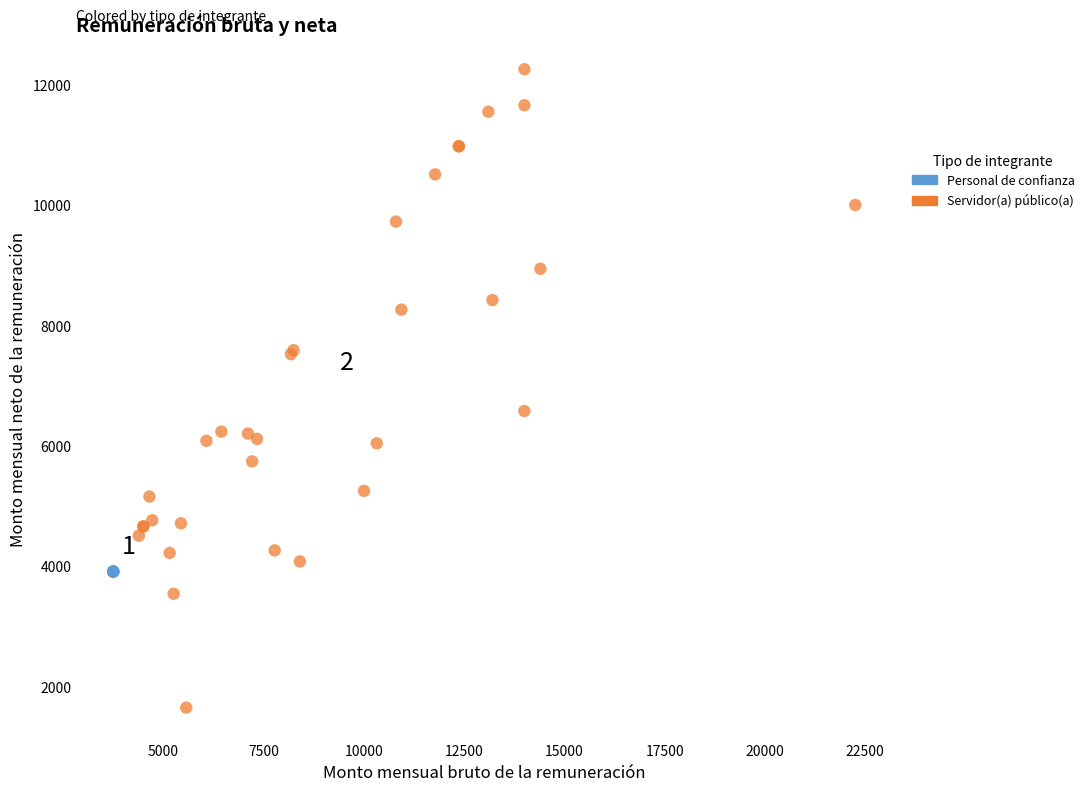

Which series contains the lowest Y value?

Servidor(a) público(a)